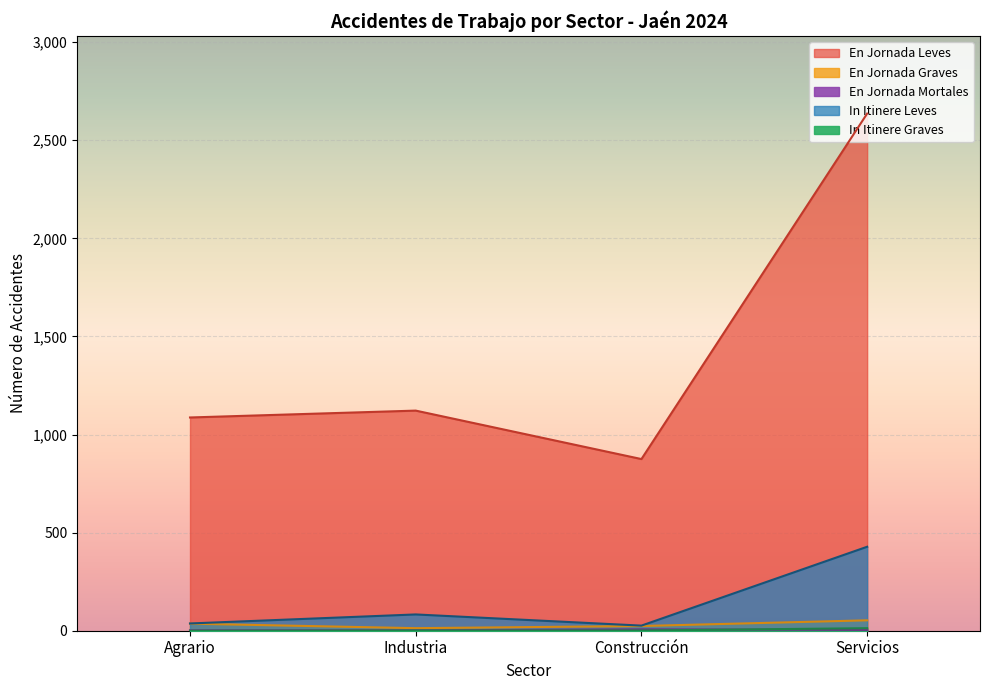

Between D and Q, which series saw the biggest shift?

En Jornada Leves